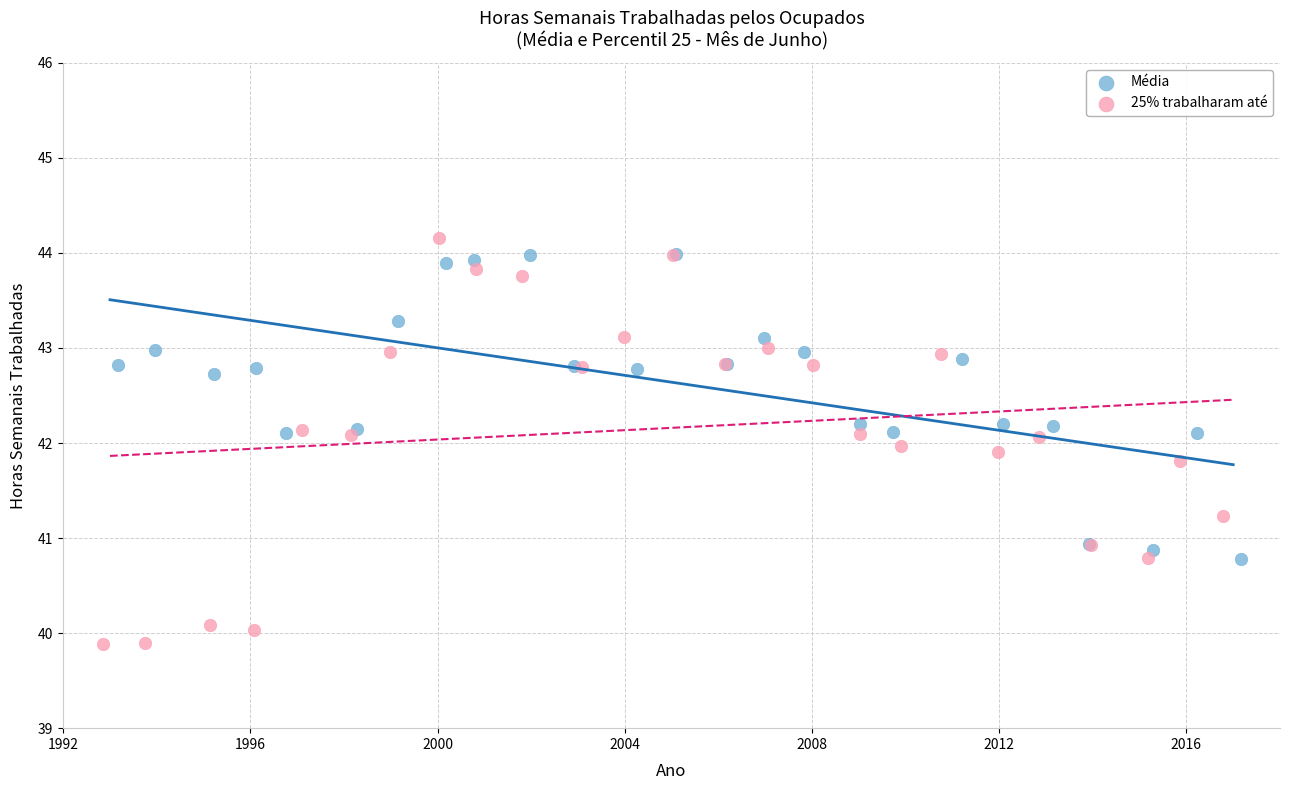

Which series contains the lowest Y value?

25% trabalharam até